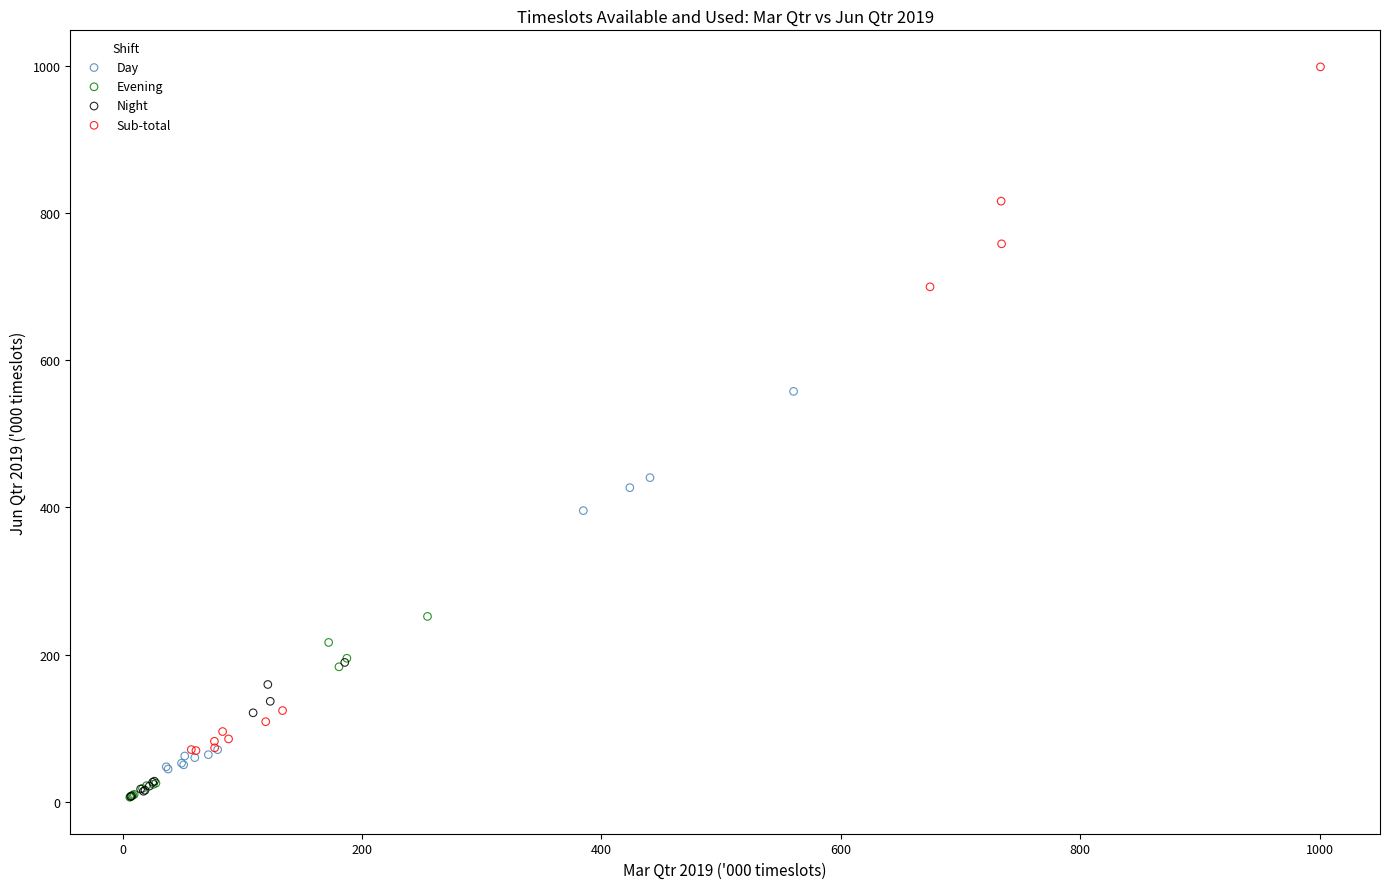

Which series has the widest spread of Y values?

Sub-total